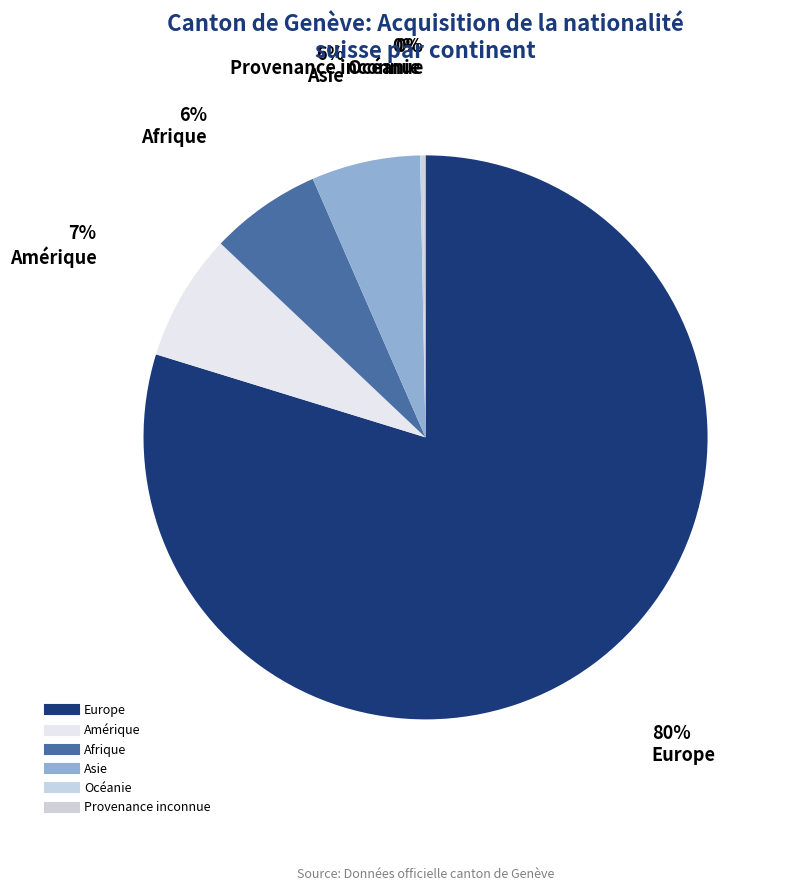

How much of the chart is everything except Europe?

20.2%